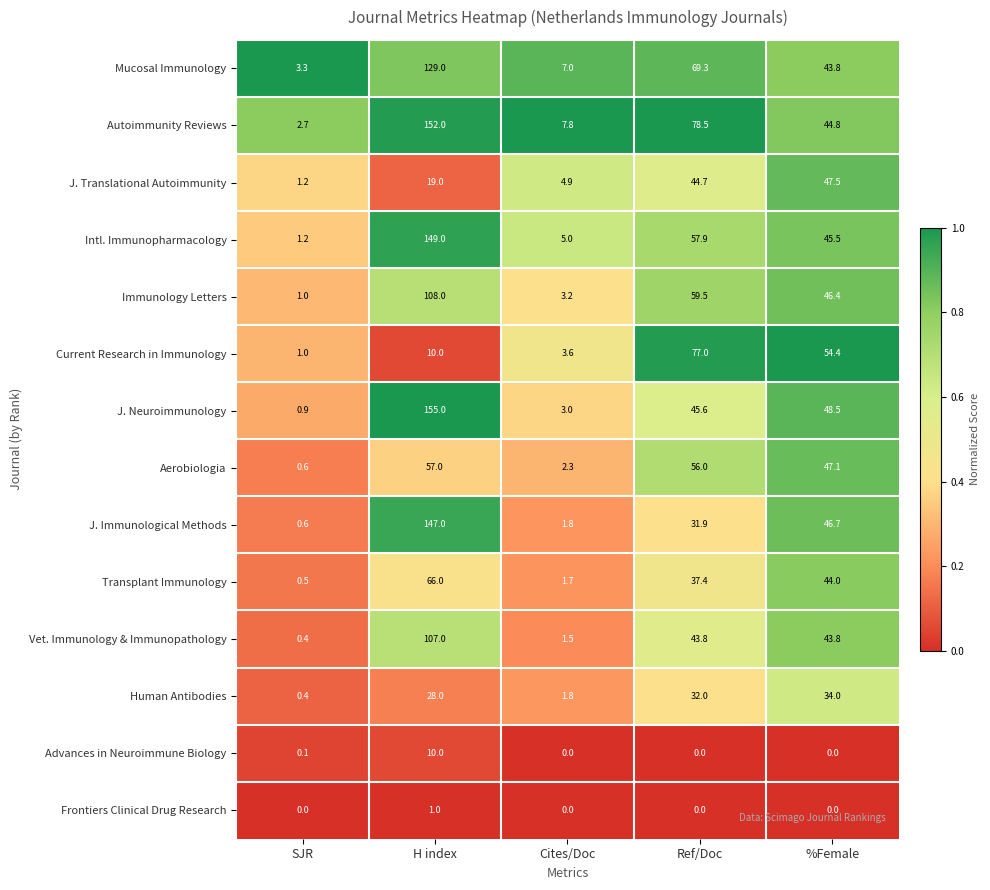

At which label does J. Neuroimmunology first exceed 45?

H index